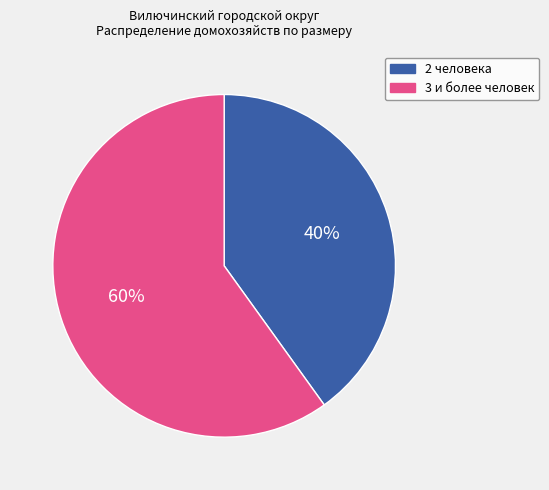

To the nearest percent, what is the difference between the largest and smallest slice percentages?

20%